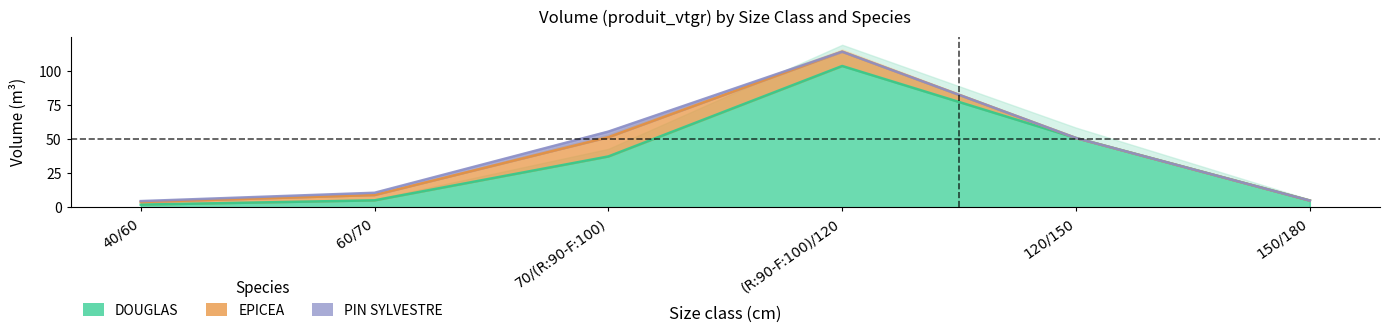

What position from the left is (R:90-F:100)/120?

4